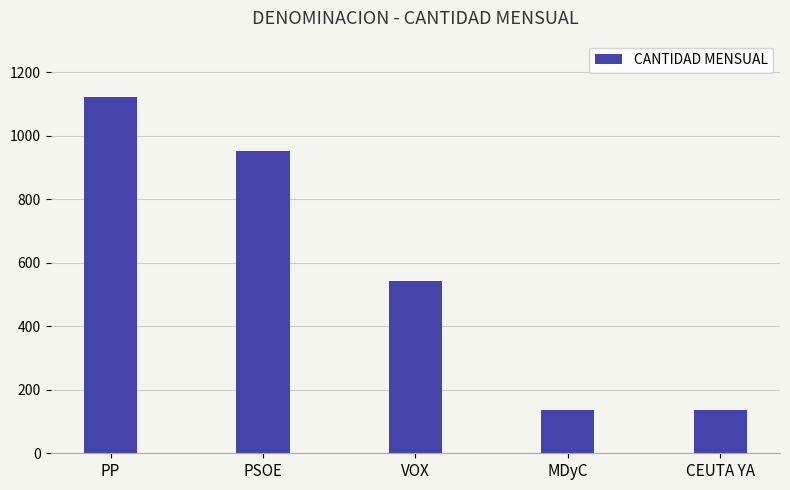

True or false: the data shows 185 at CEUTA YA.

False